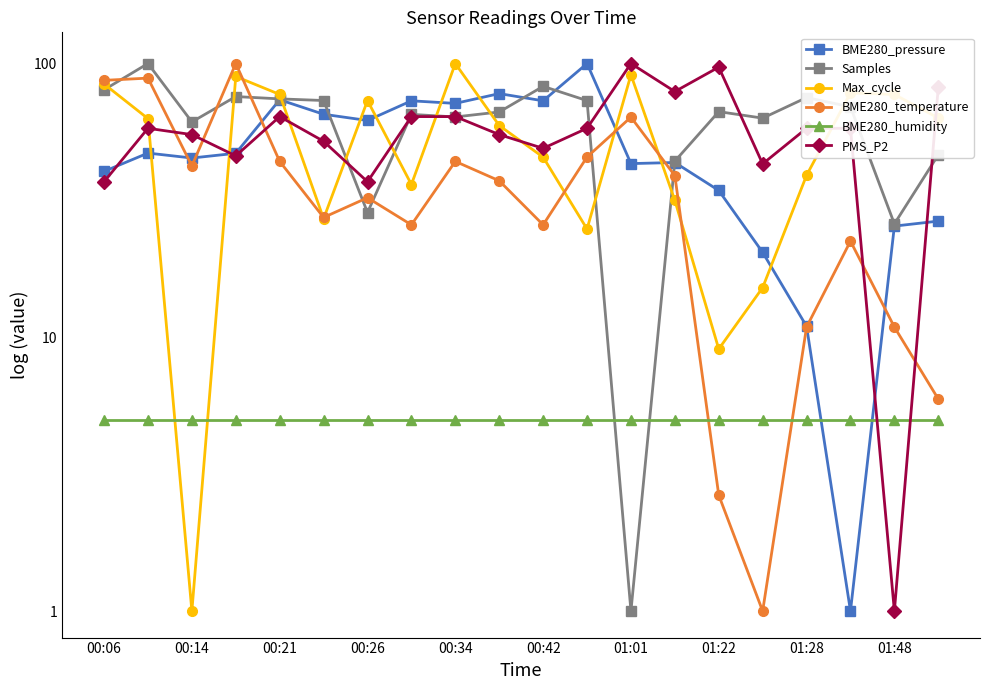

In BME280_temperature, how many points are higher than both neighbors (excluding endpoints)?

6